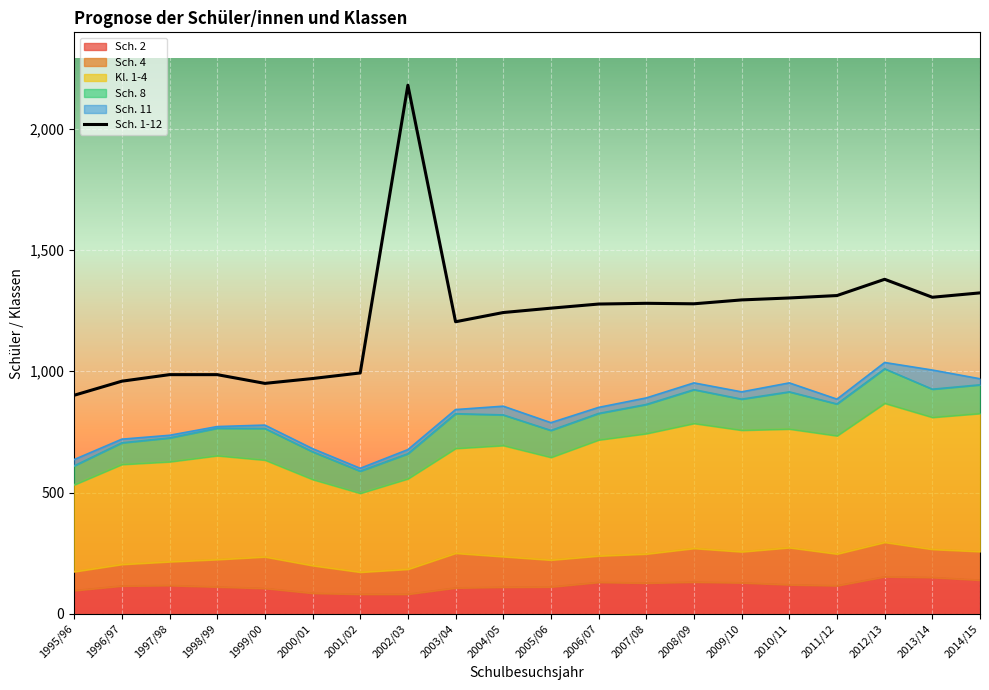

Between 2007/08 and 2006/07, which is larger?

2007/08